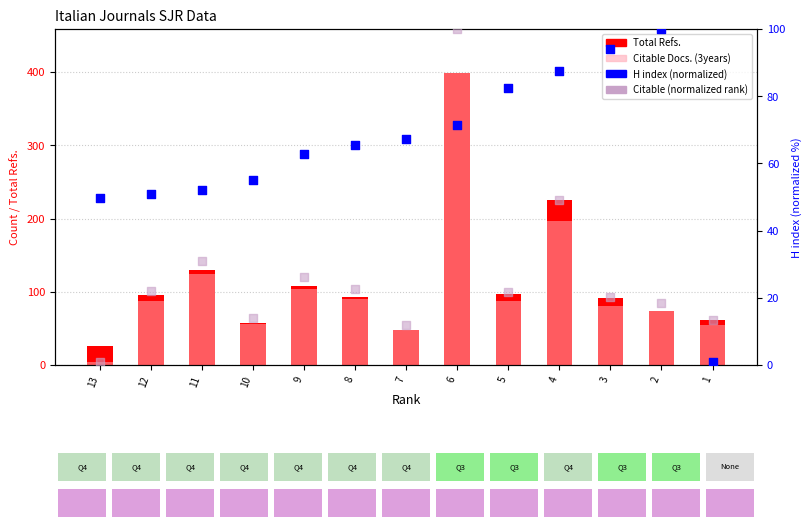

At how many categories does at least one series exceed 133?

2